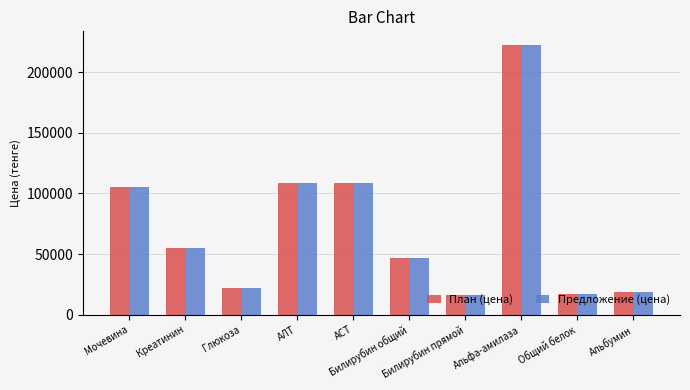

How many distinct data groups are displayed?

2